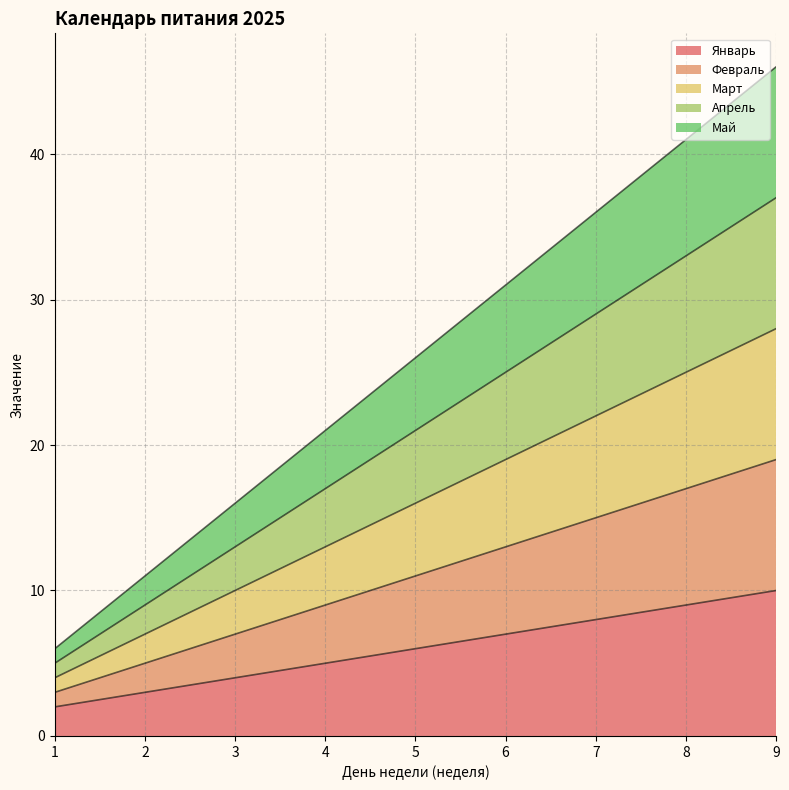

Is the value of Март at 7 greater than the value of Февраль at 2?

Yes